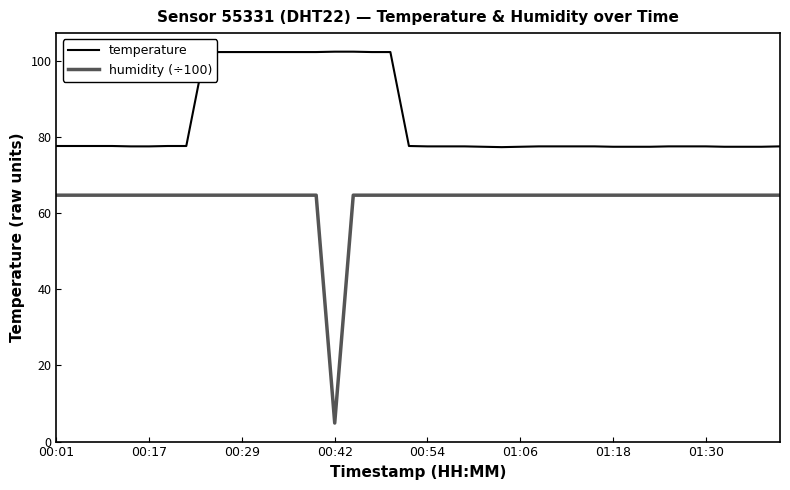

Which series has the largest total across all categories?

temperature